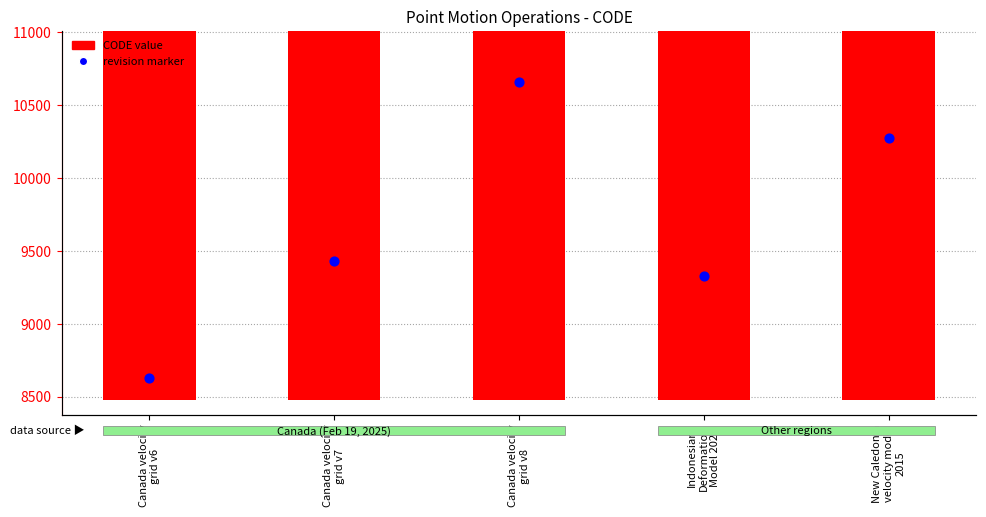

Approximately how many times larger is the value at Indonesian
Deformation
Model 2020 compared to Canada velocity
grid v8?

0.9